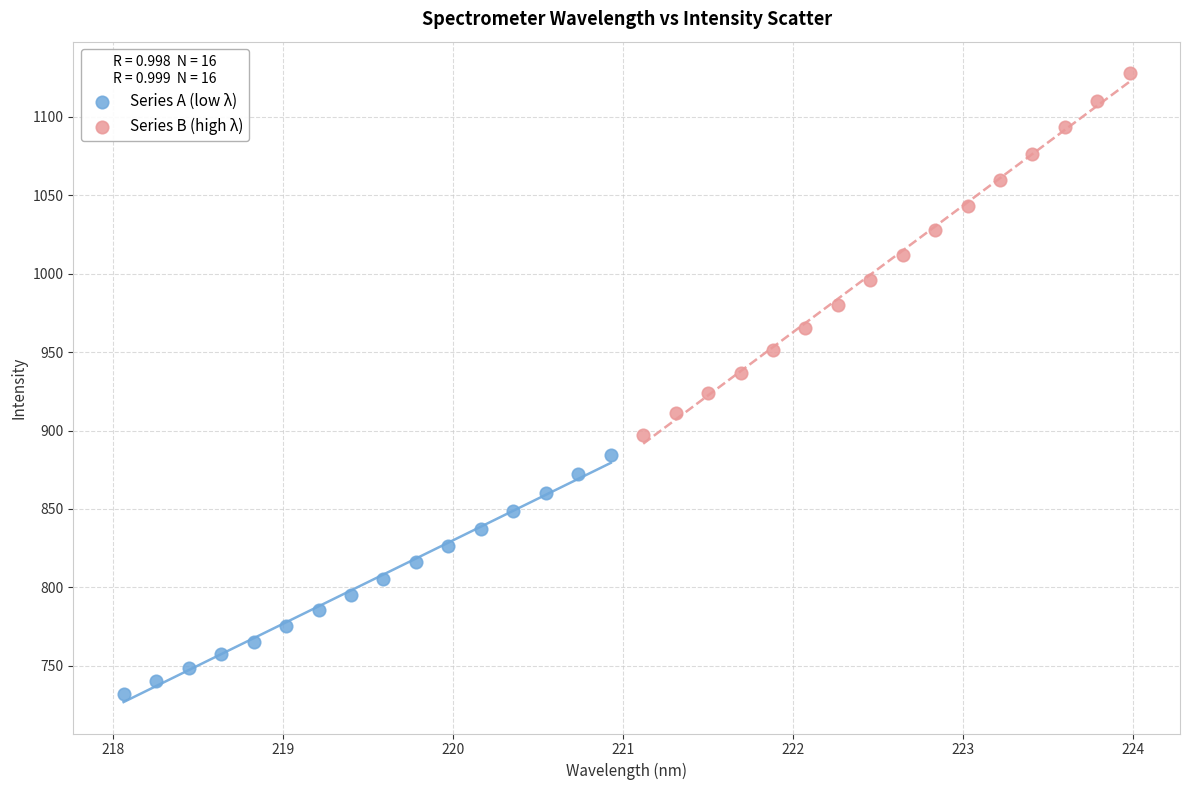

Which series has the largest Y range (max minus min)?

Series B (high λ)